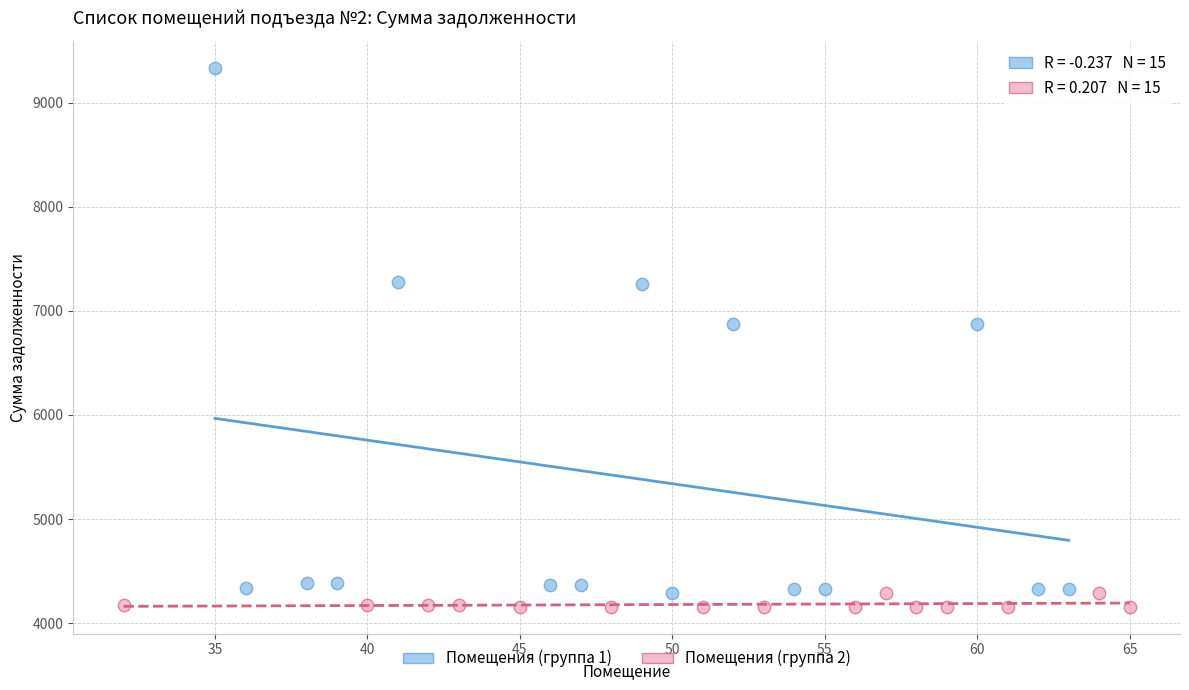

Which series has the largest Y range (max minus min)?

Помещения (группа 1)